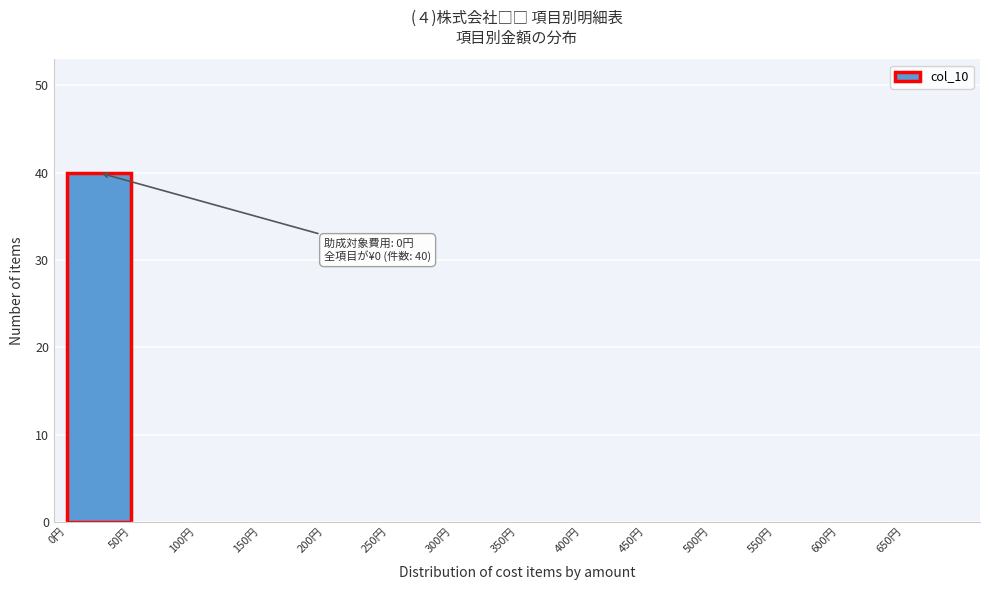

Which range on the x-axis has the tallest bar?

0 to 50